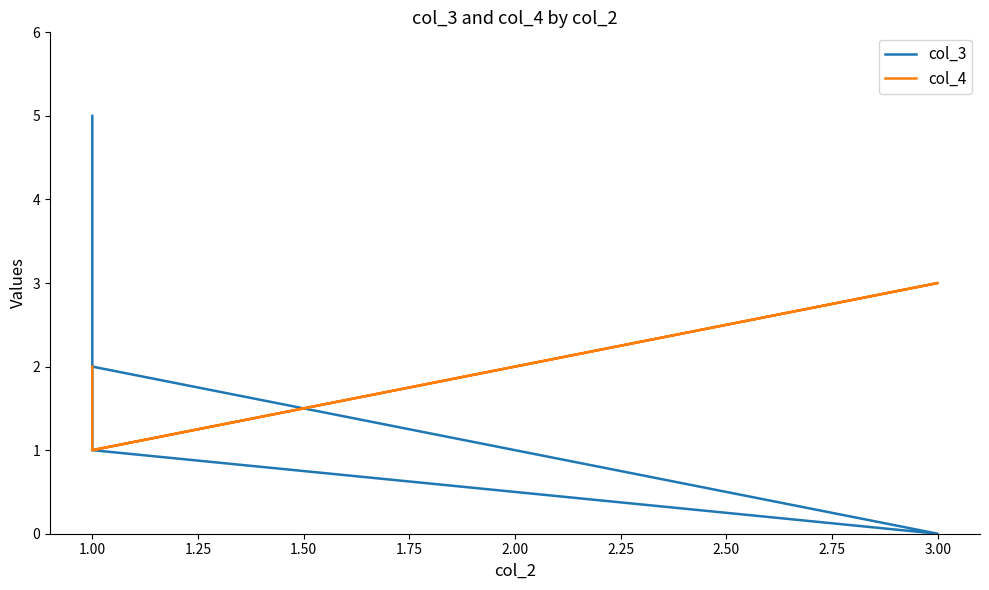

True or false: col_3 has more than 1 points higher than both neighbors.

False